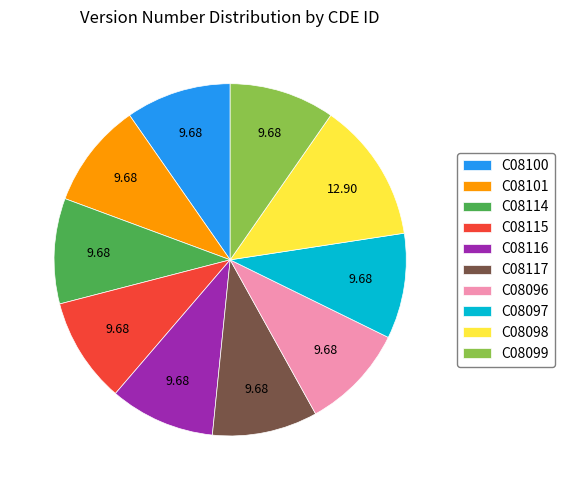

What is the largest slice in the pie chart?

C08098